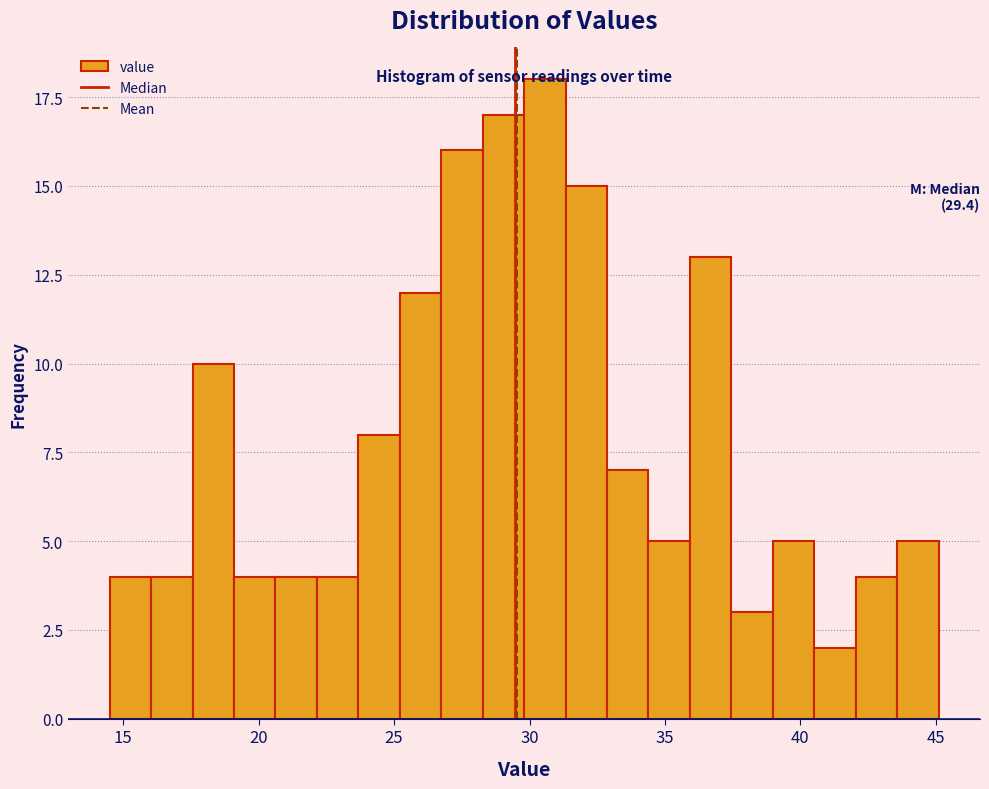

Around what value on the x-axis is the tallest bar? Give the approximate position of its centre, as read against the axis.

30.5